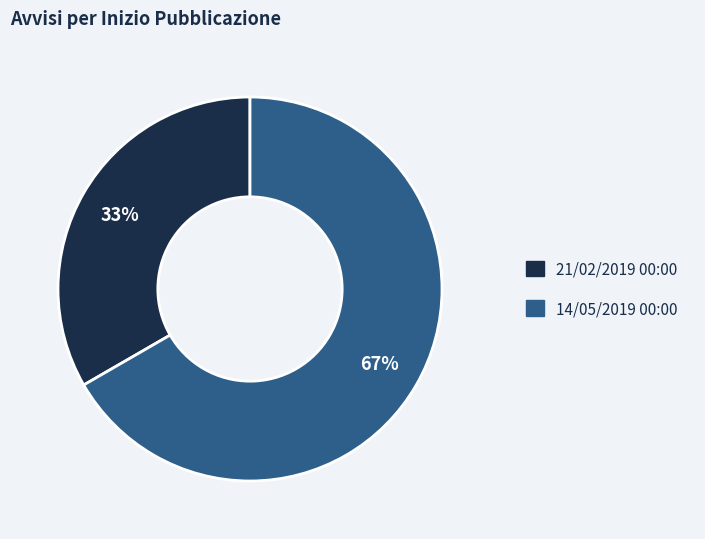

What percentage is the 21/02/2019 00:00 slice, to the nearest percent?

33%